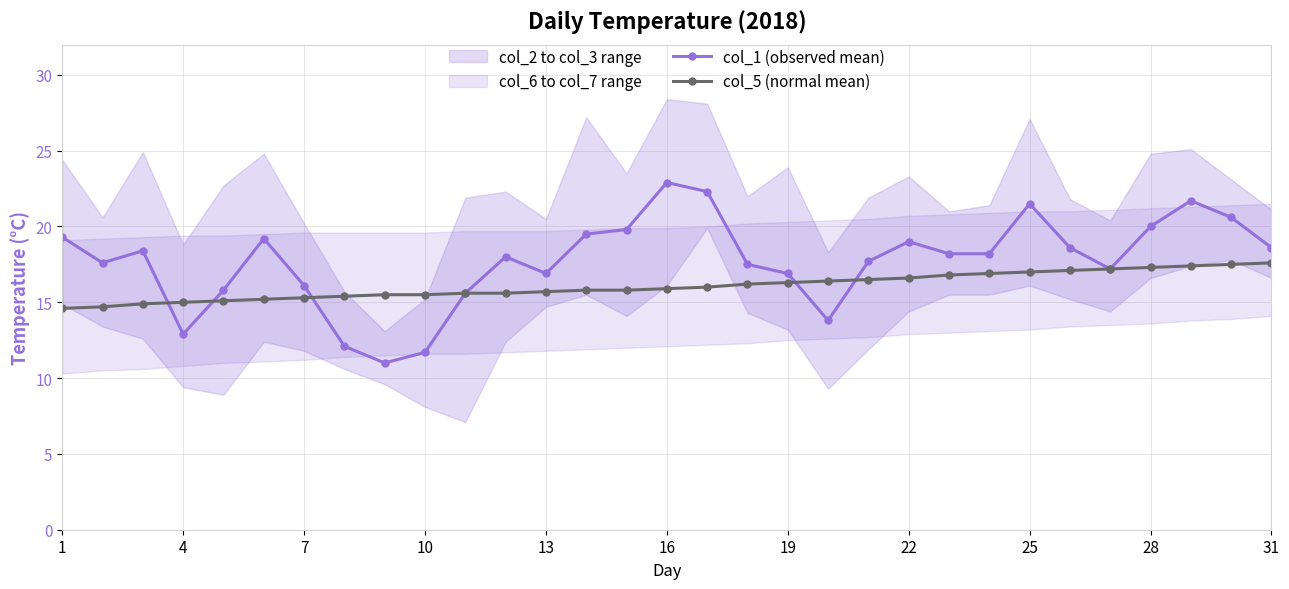

The col_5 (normal mean) series shows 7.4 at 28. True or false?

False